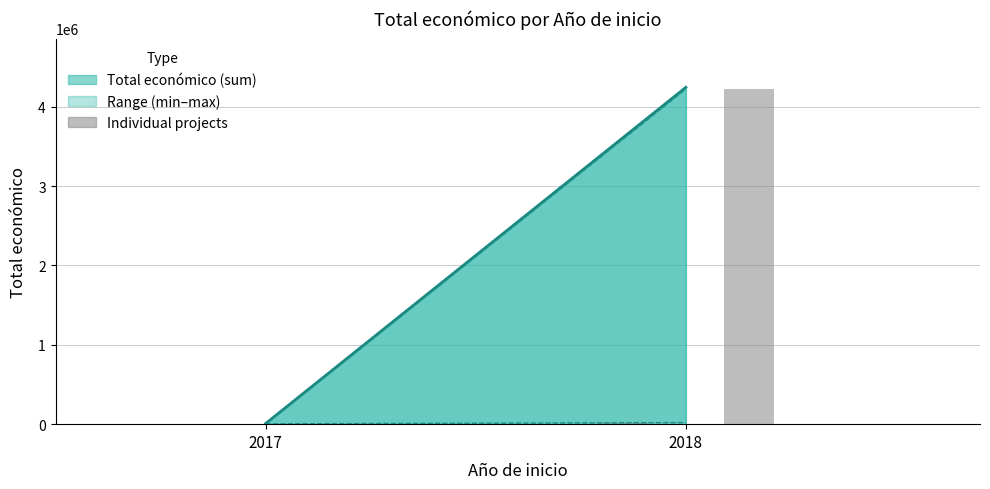

Count the number of data series in this chart.

1